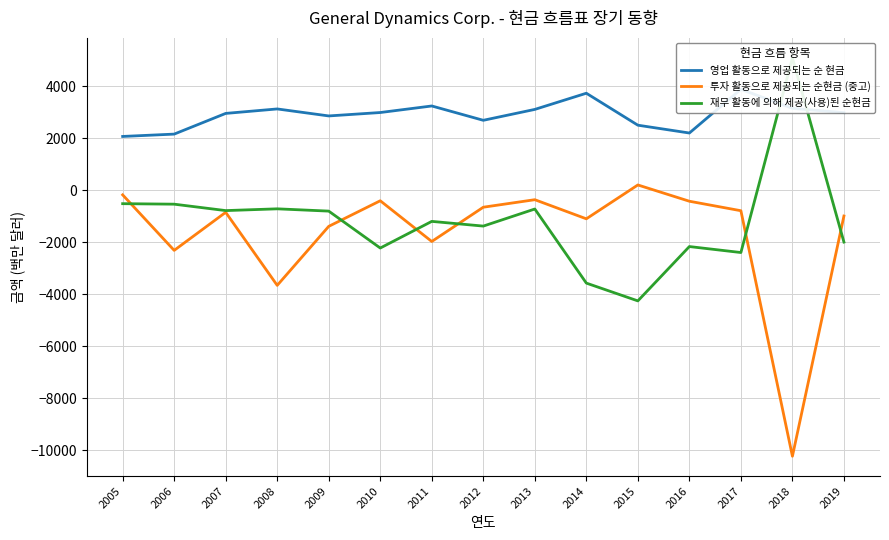

What are all the series names shown in the legend?

영업 활동으로 제공되는 순 현금, 투자 활동으로 제공되는 순현금 (중고), 재무 활동에 의해 제공(사용)된 순현금